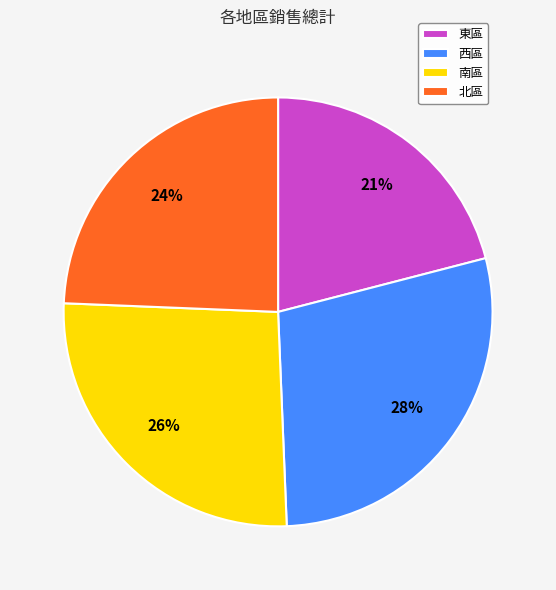

Does any single category account for the majority?

No